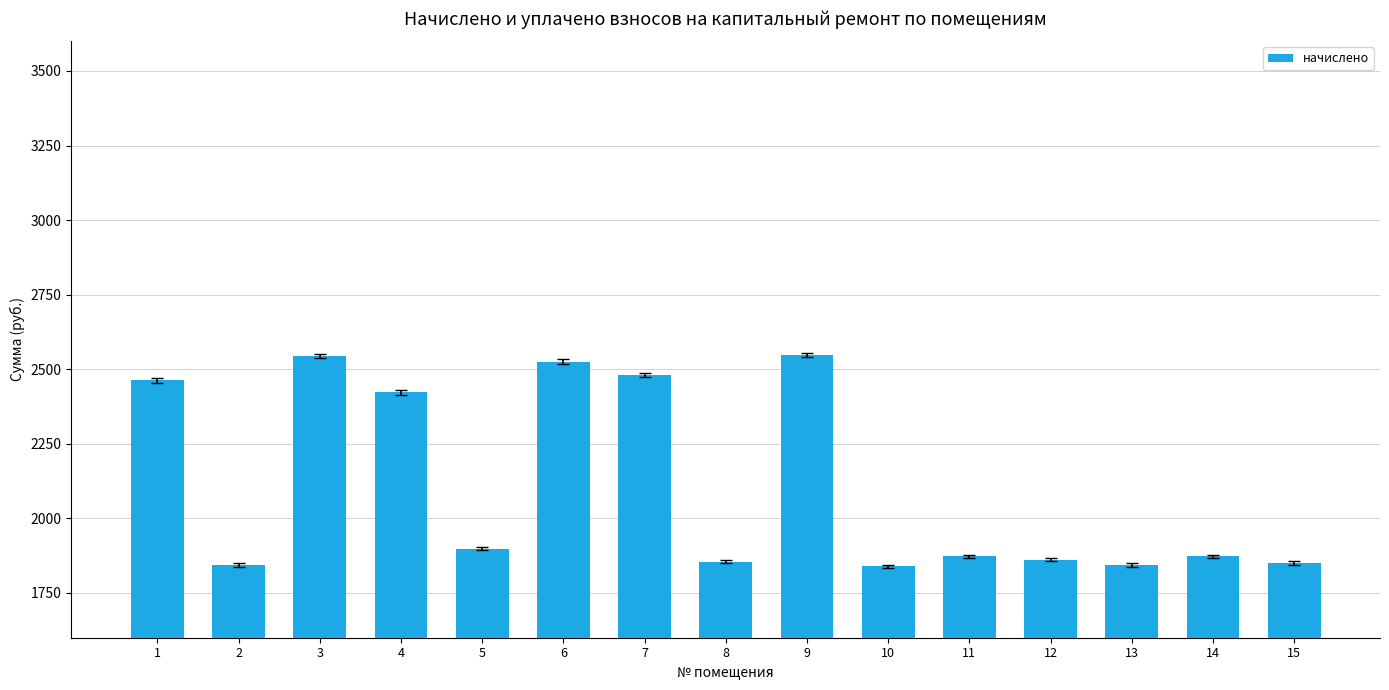

How many values are below 1872?

6